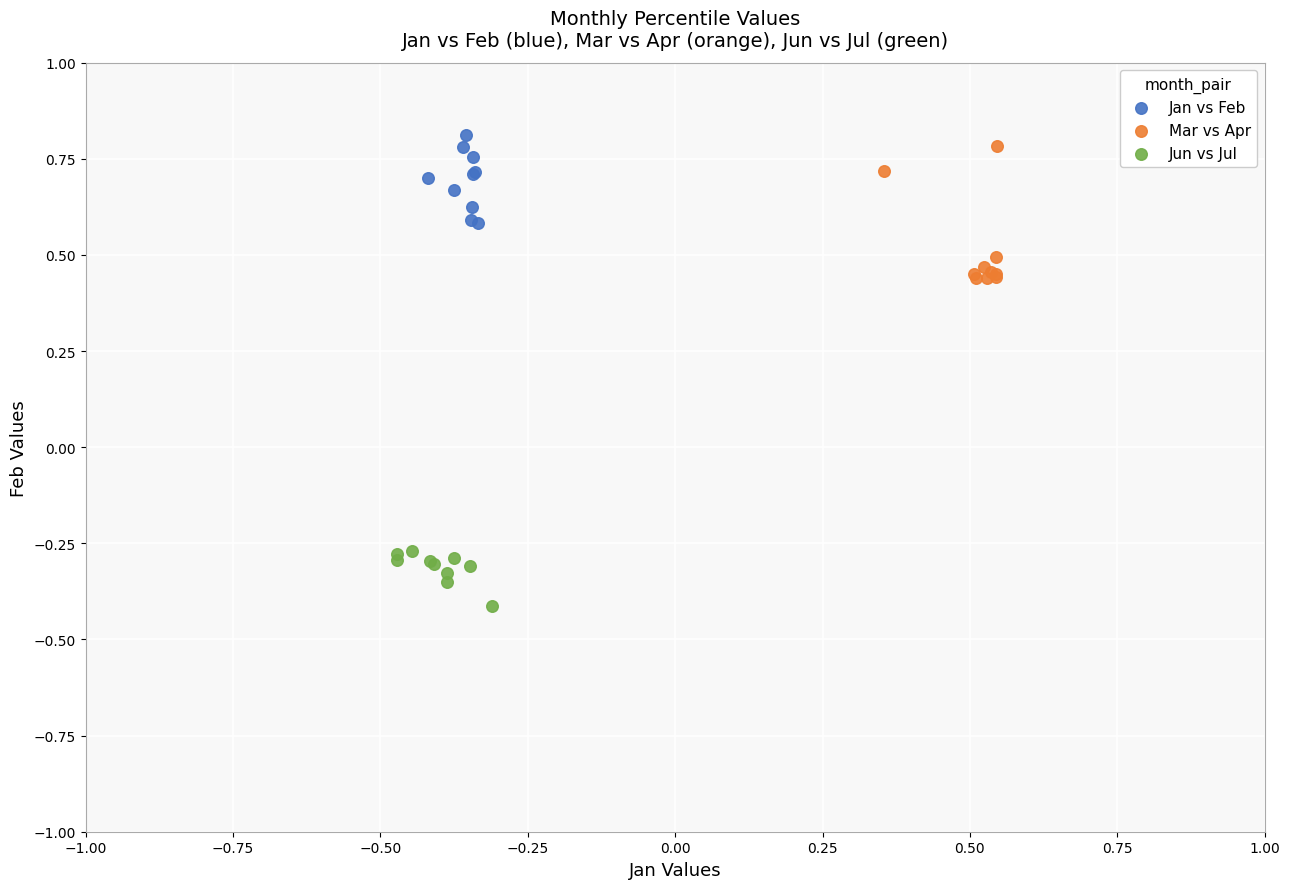

What are all the series names shown in the legend?

Jan vs Feb, Mar vs Apr, Jun vs Jul